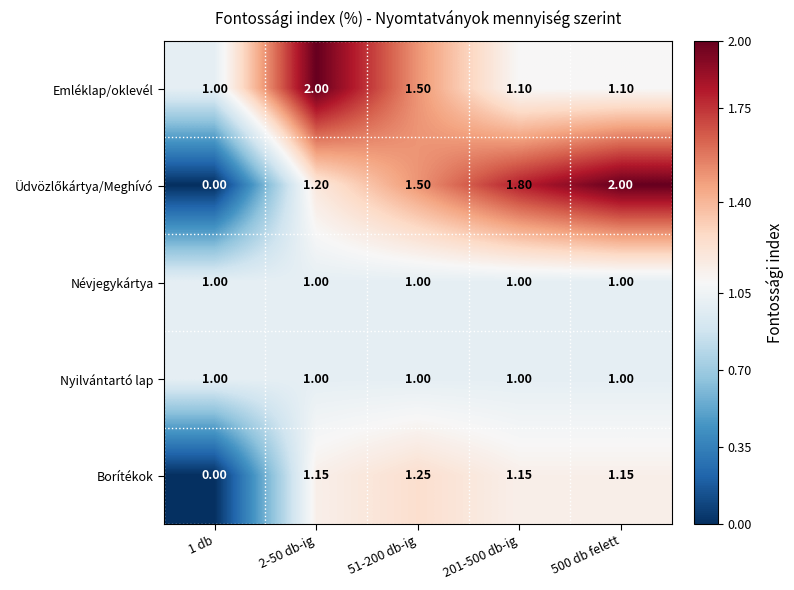

At how many categories does at least one series exceed 0?

5